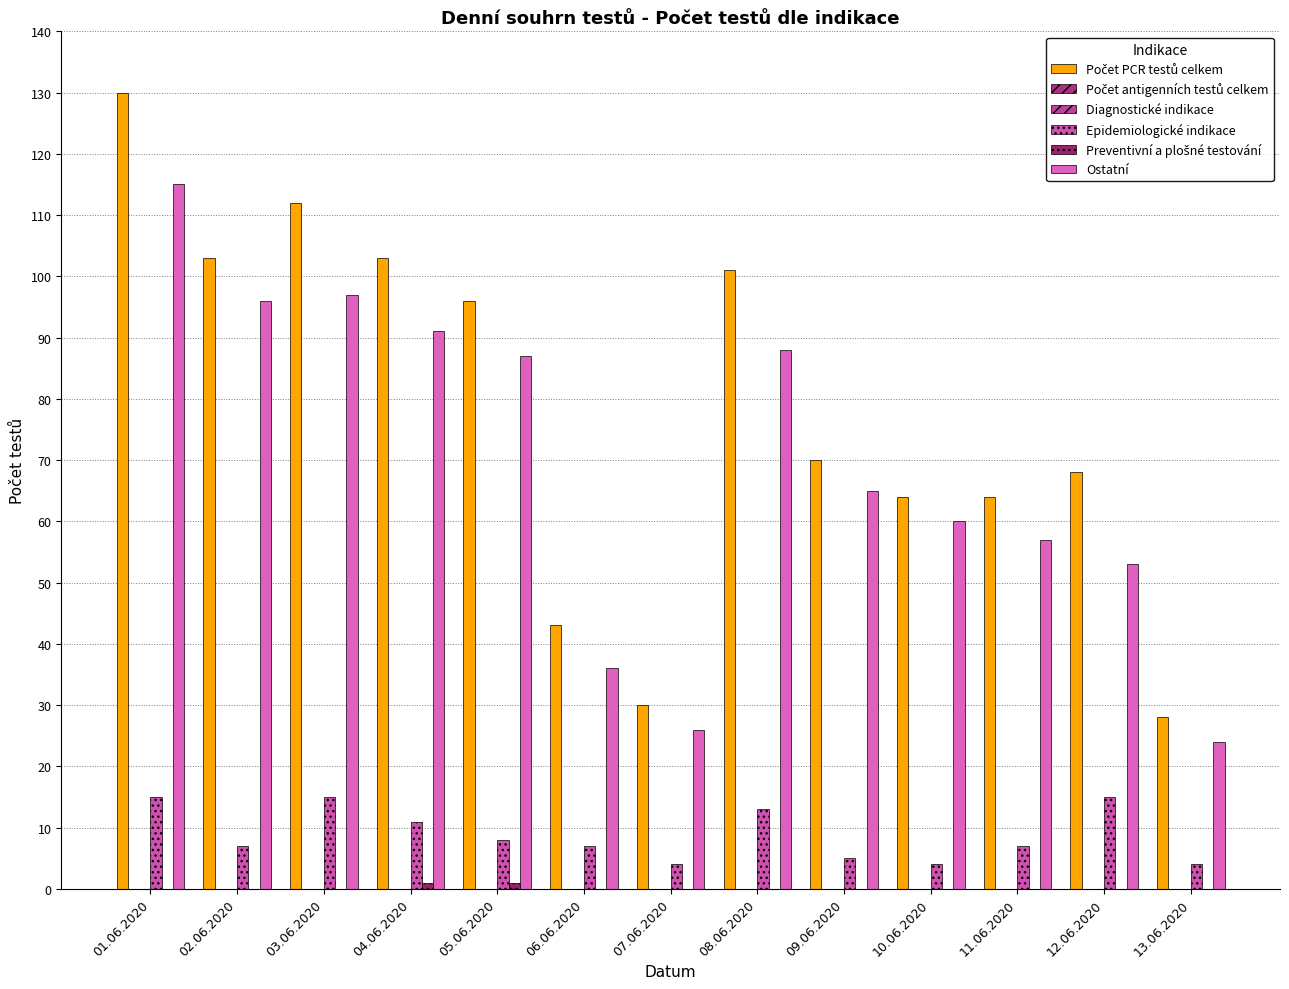

Where is Preventivní a plošné testování nearest to the value 0?

01.06.2020